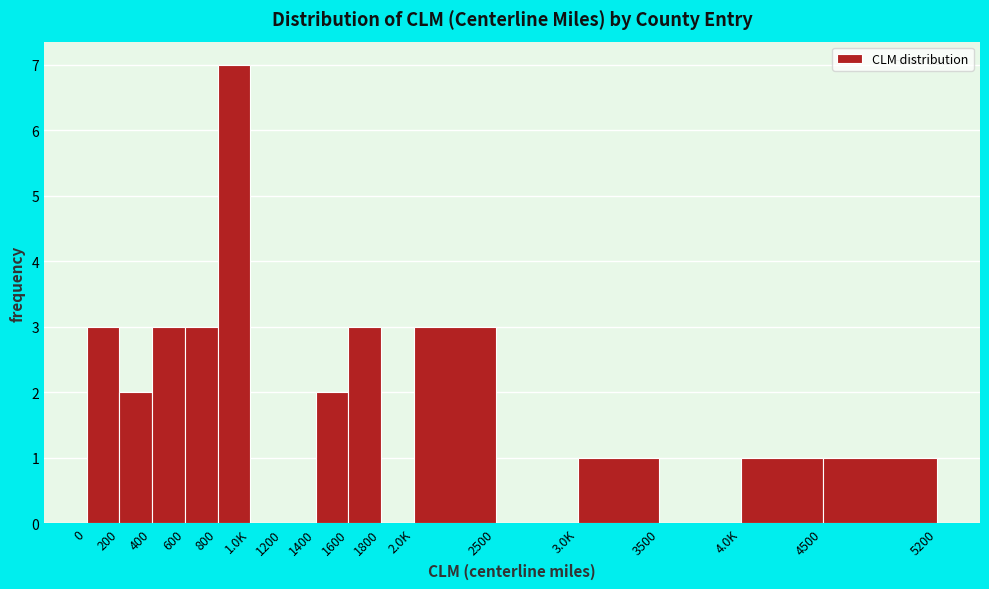

Reading left to right, what are all the values shown in this chart?

0=3	200=2	400=3	600=3	800=7	1.0K=0	1200=0	1400=2	1600=3	1800=0	2.0K=3	2500=0	3.0K=1	3500=0	4.0K=1	4500=1